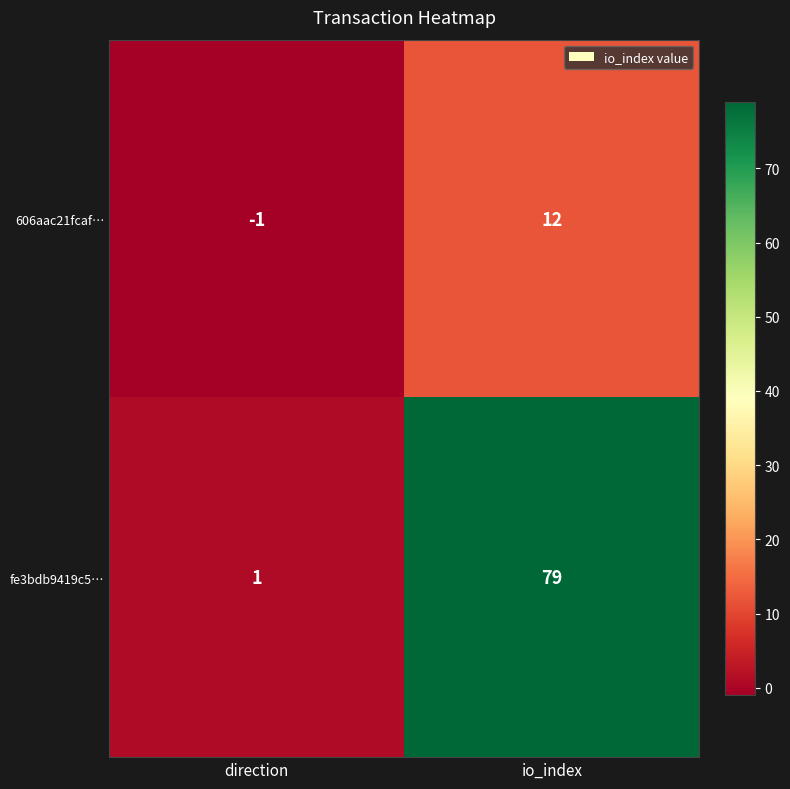

Reading left to right, transcribe all the data shown in this chart.

606aac21fcaf…: direction=-1	io_index=12
fe3bdb9419c5…: direction=1	io_index=79